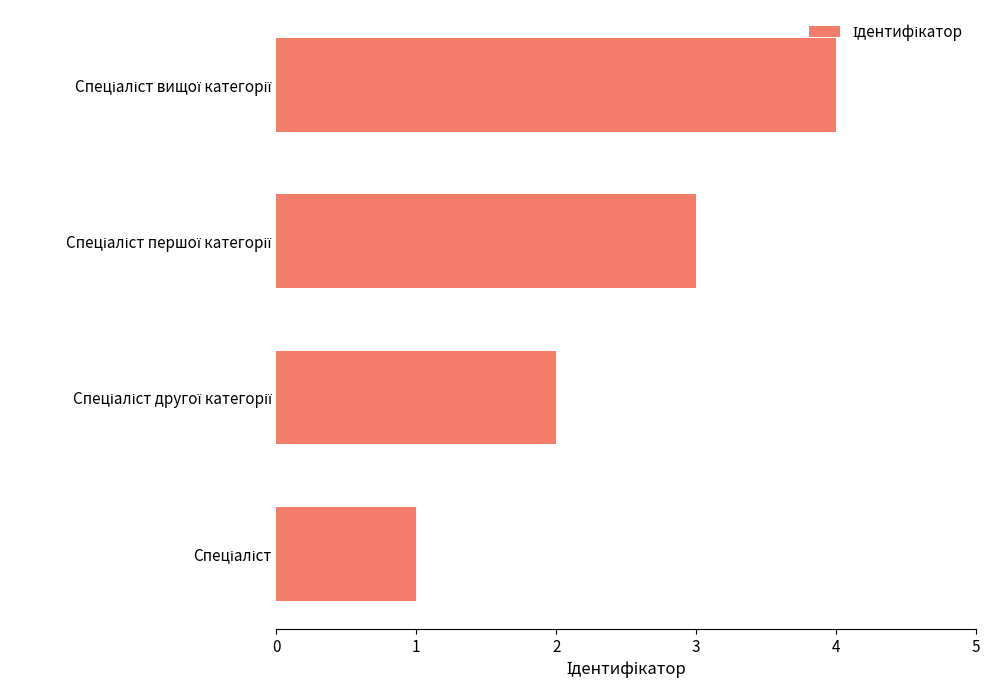

What is the difference between the maximum and minimum values?

3